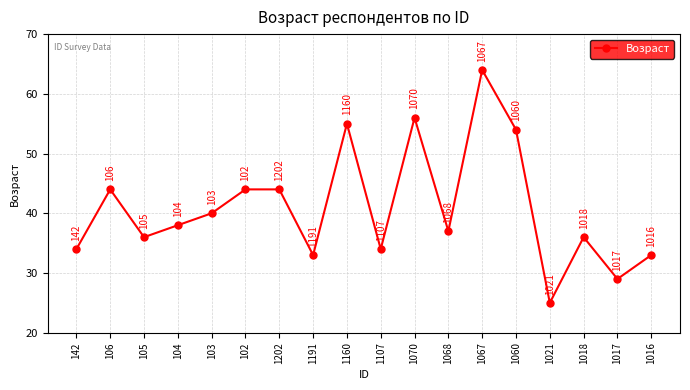

True or false: there are more than 2 points higher than both neighbors.

True